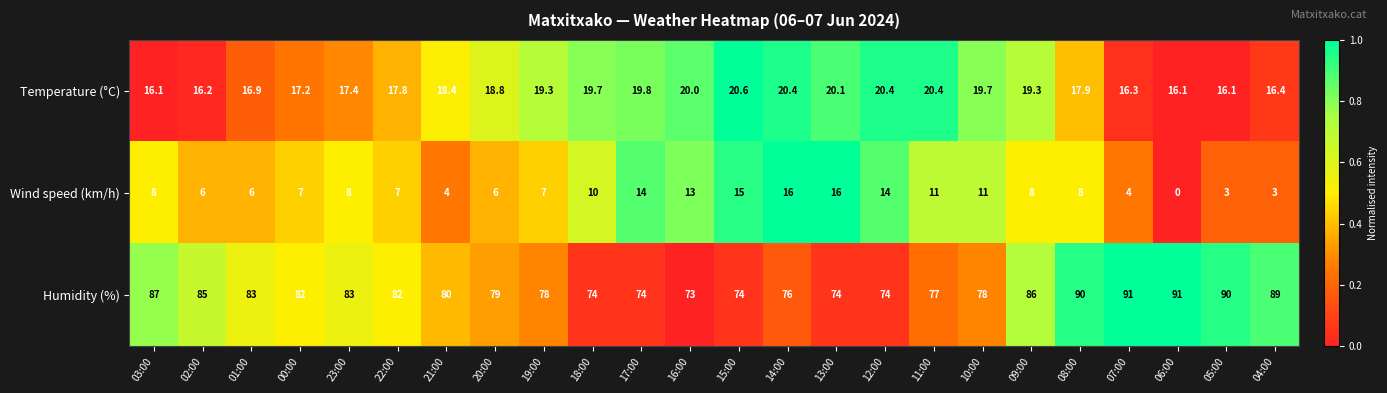

True or false: Humidity (%) has a value of 51.4 at 20:00.

False